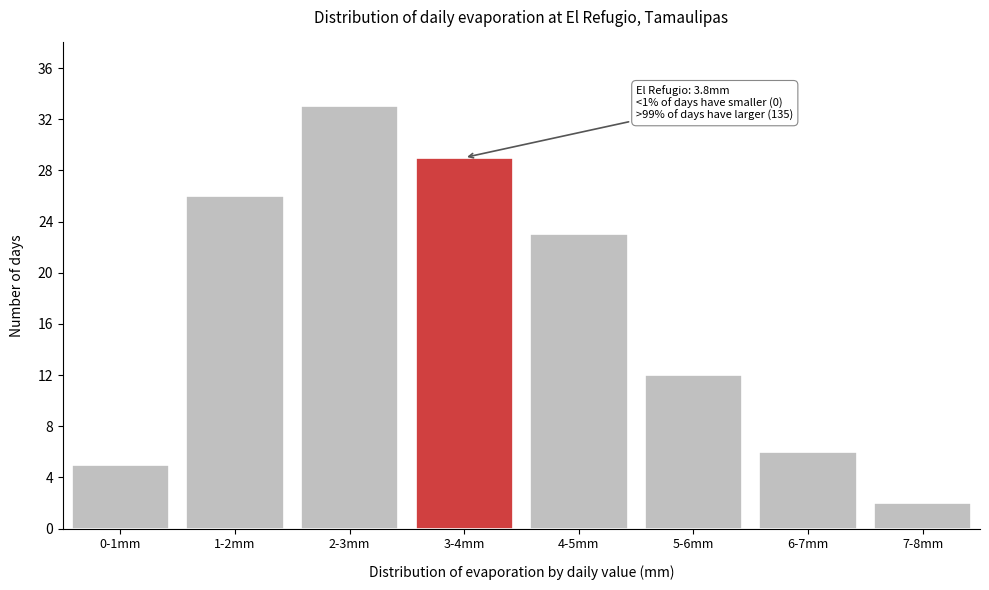

Reading left to right, extract all data points from this chart.

0-1mm=5	1-2mm=26	2-3mm=33	3-4mm=29	4-5mm=23	5-6mm=12	6-7mm=6	7-8mm=2